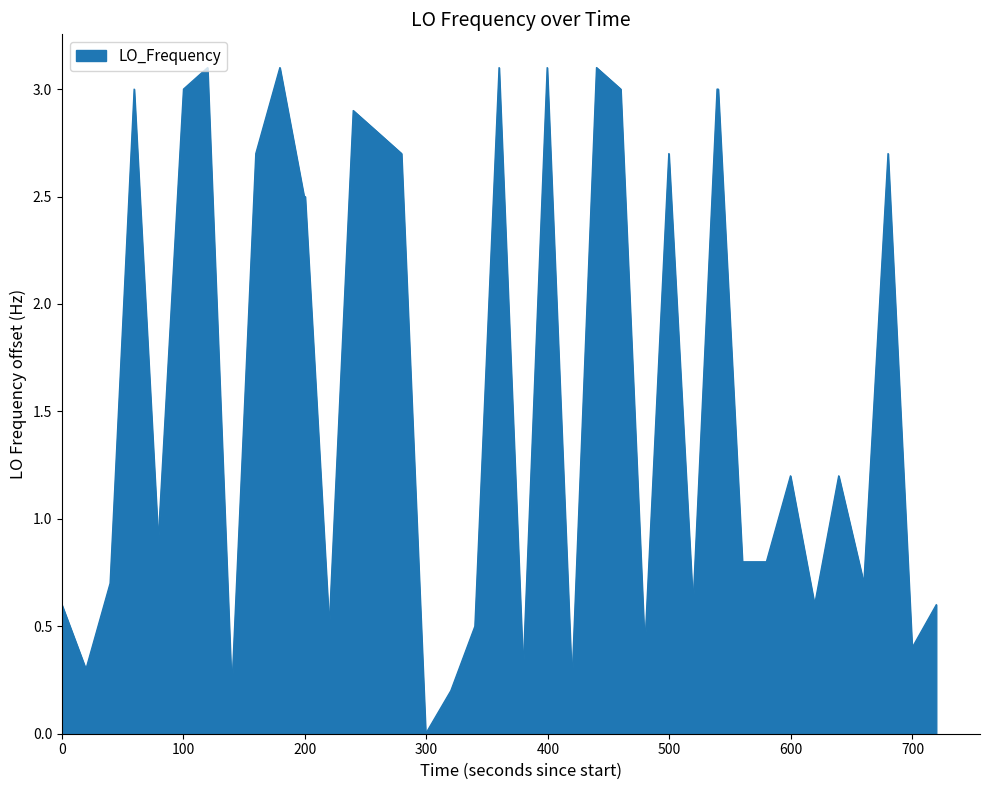

What is the difference between the maximum and minimum values?

3.1